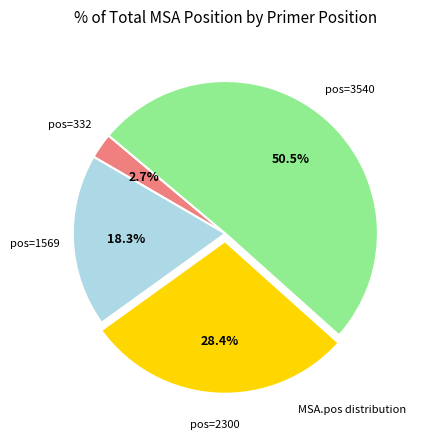

Is there any slice that represents more than half of the pie?

Yes